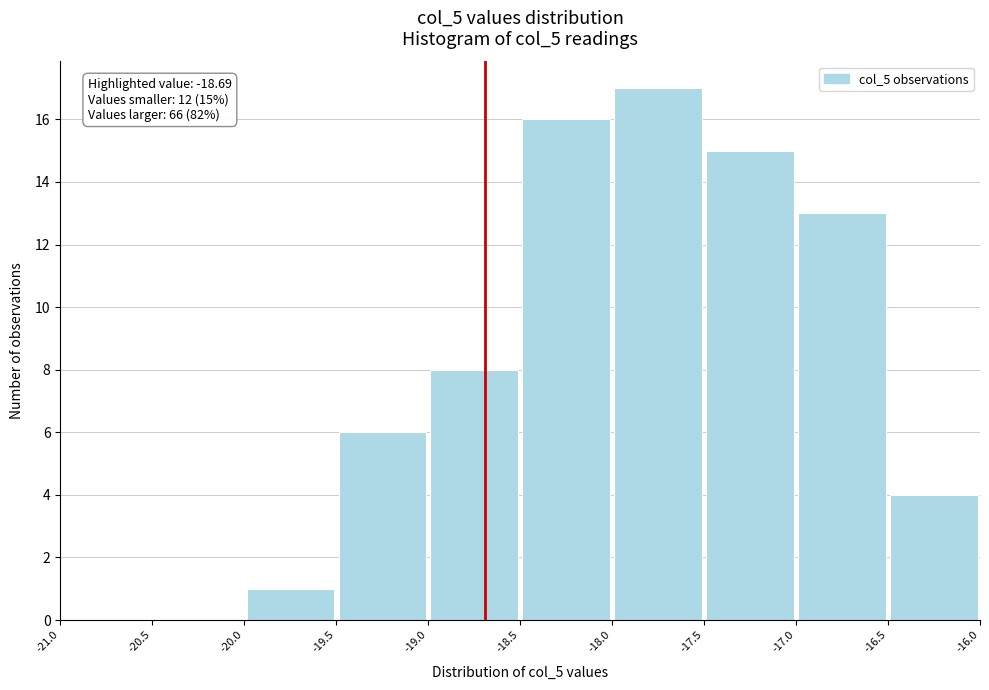

Which range on the x-axis has the tallest bar?

-18.0 to -17.5